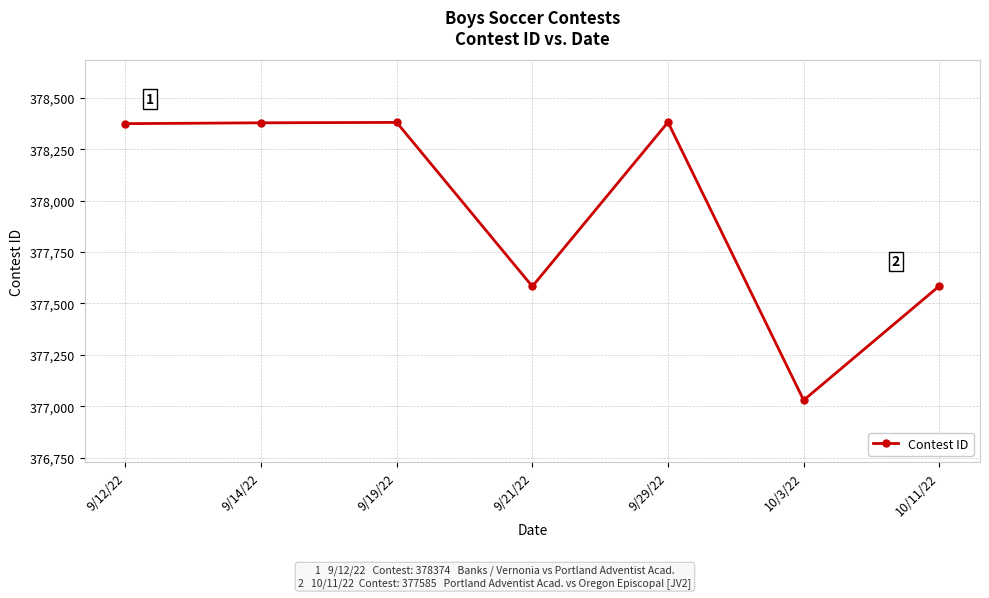

What is the average value?

377959